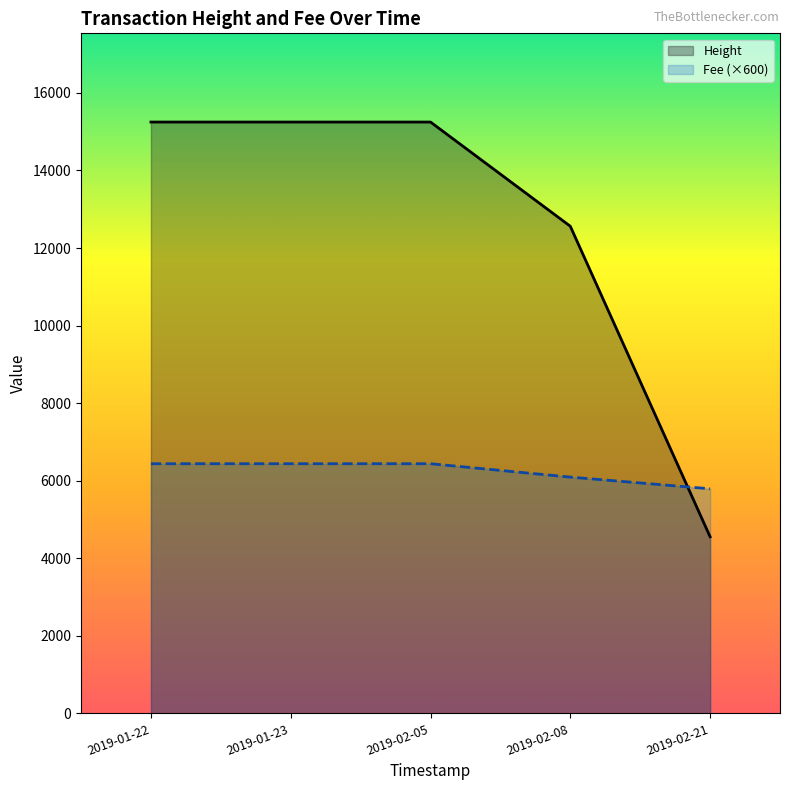

The Height series shows 4554.3 at 2019-02-21. True or false?

True